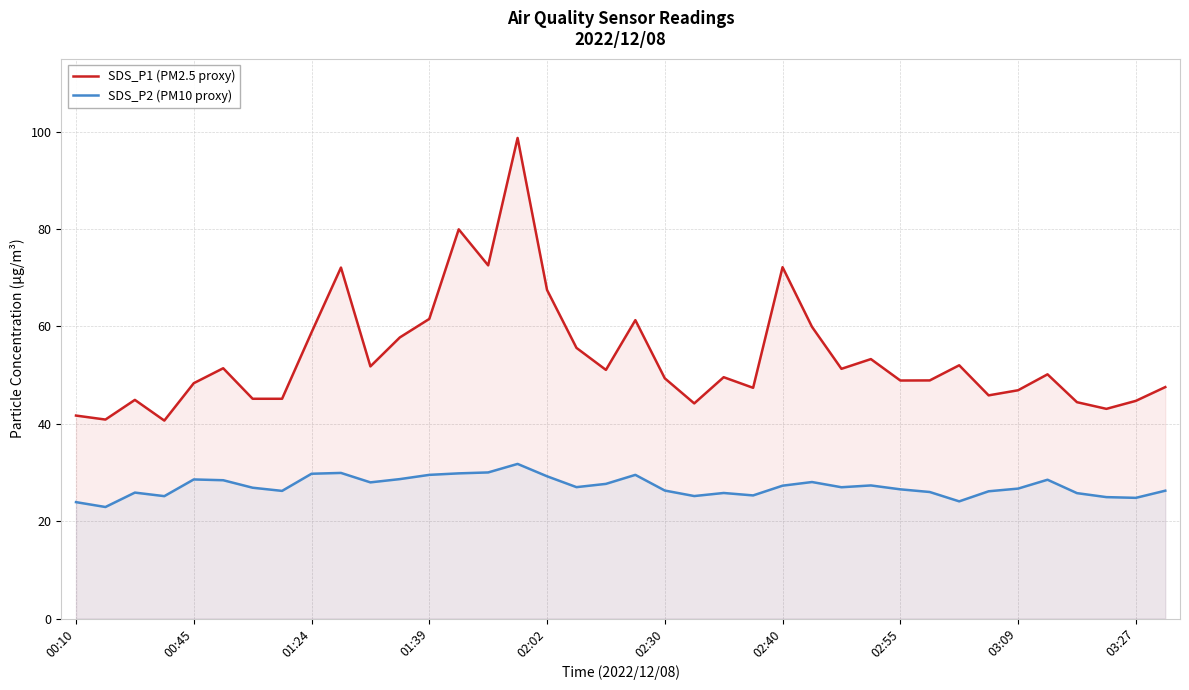

The value of SDS_P2 (PM10 proxy) at 13 is 29.8. True or false?

True